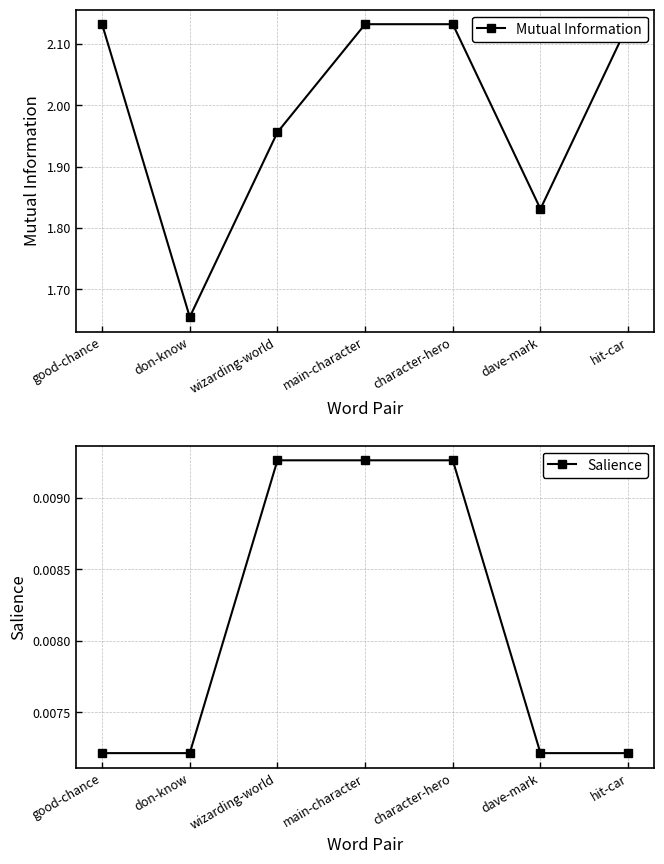

True or false: Salience and Mutual Information cross at least once.

False